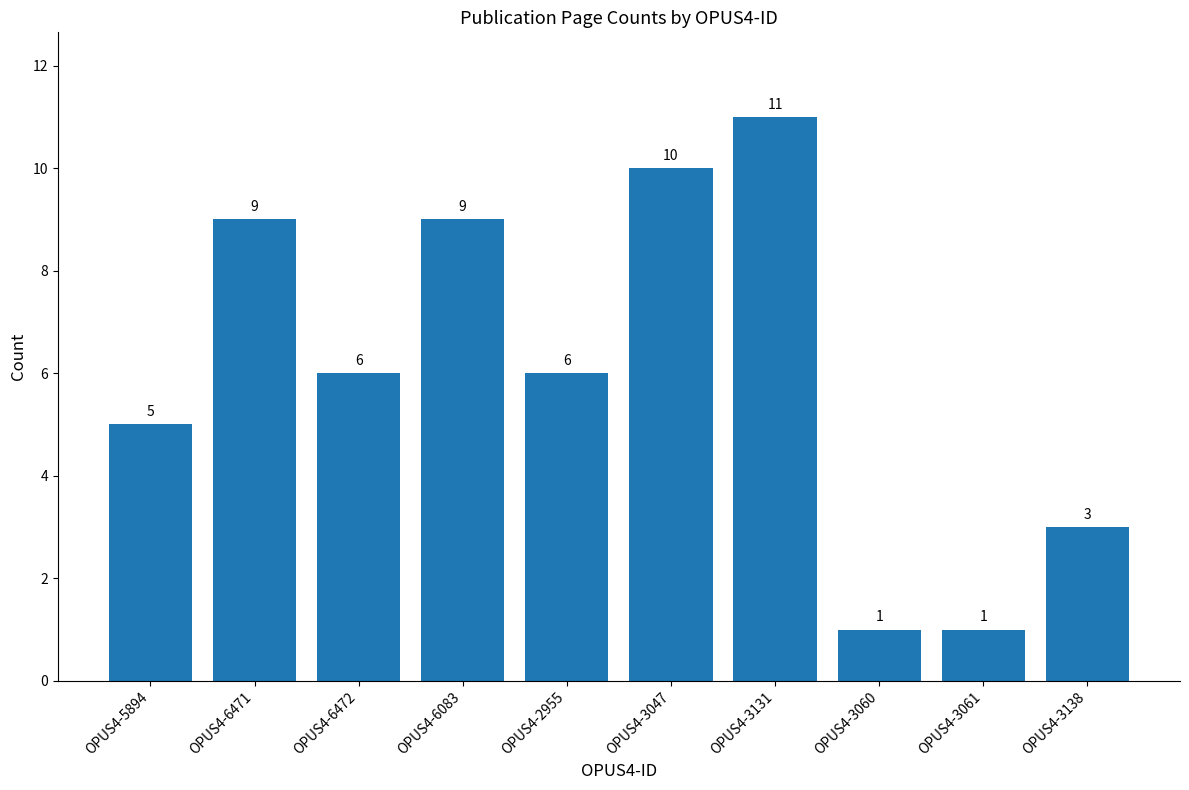

Reading right to left, transcribe all the data shown in this chart.

OPUS4-3138=3	OPUS4-3061=1	OPUS4-3060=1	OPUS4-3131=11	OPUS4-3047=10	OPUS4-2955=6	OPUS4-6083=9	OPUS4-6472=6	OPUS4-6471=9	OPUS4-5894=5